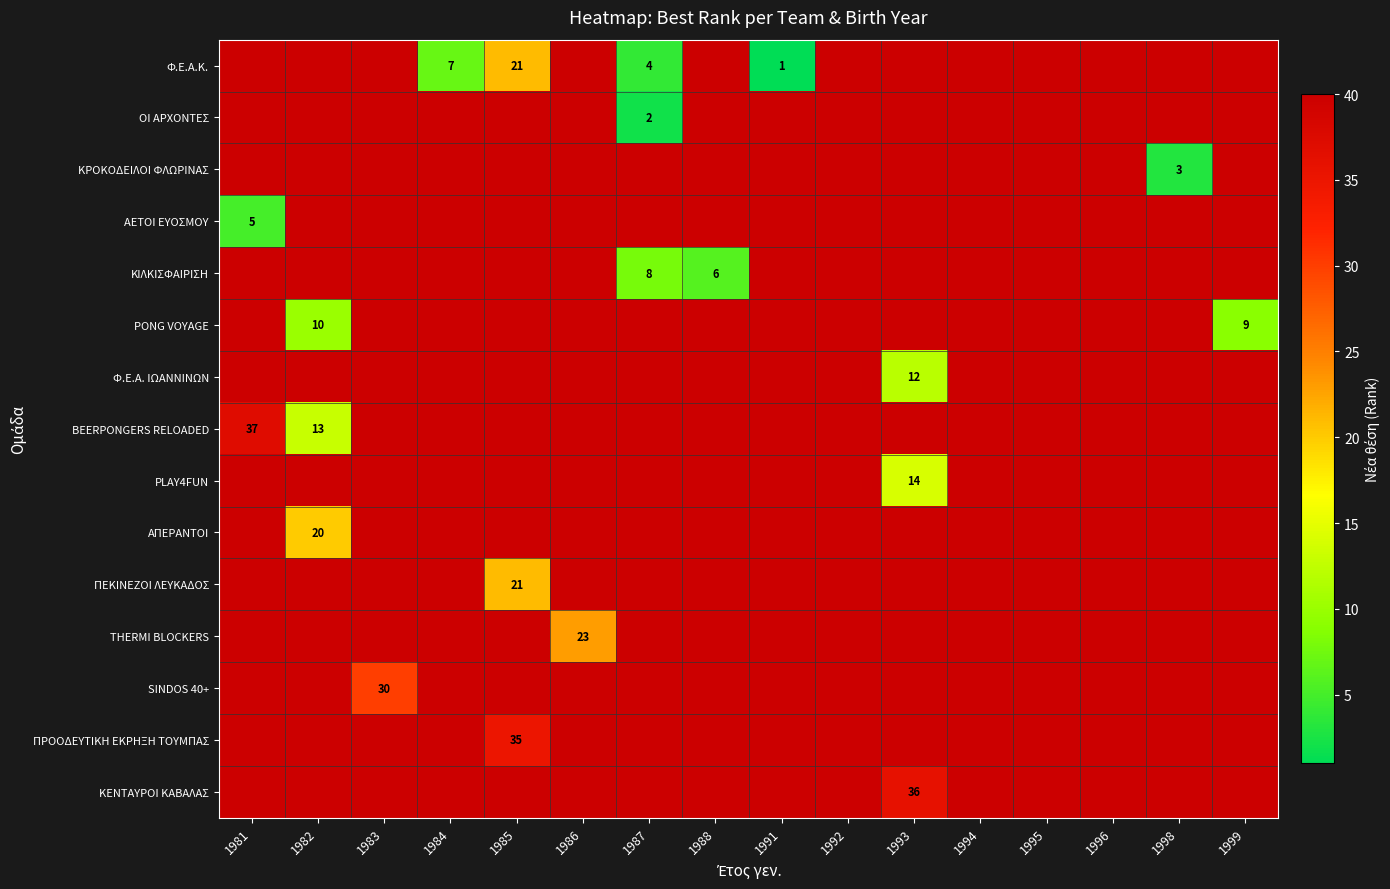

The Φ.Ε.Α.Κ. series shows 4 at 1987. True or false?

True